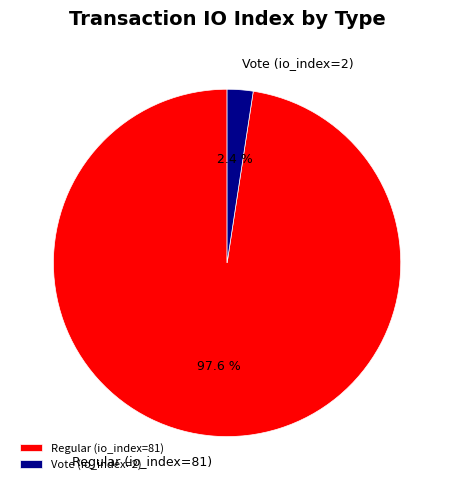

To the nearest percent, what is the combined percentage of Regular (io_index=81) and Vote (io_index=2)?

100%